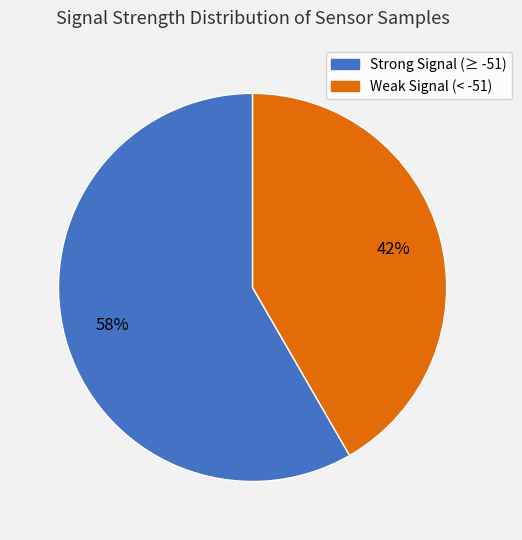

Does any single category account for the majority?

Yes